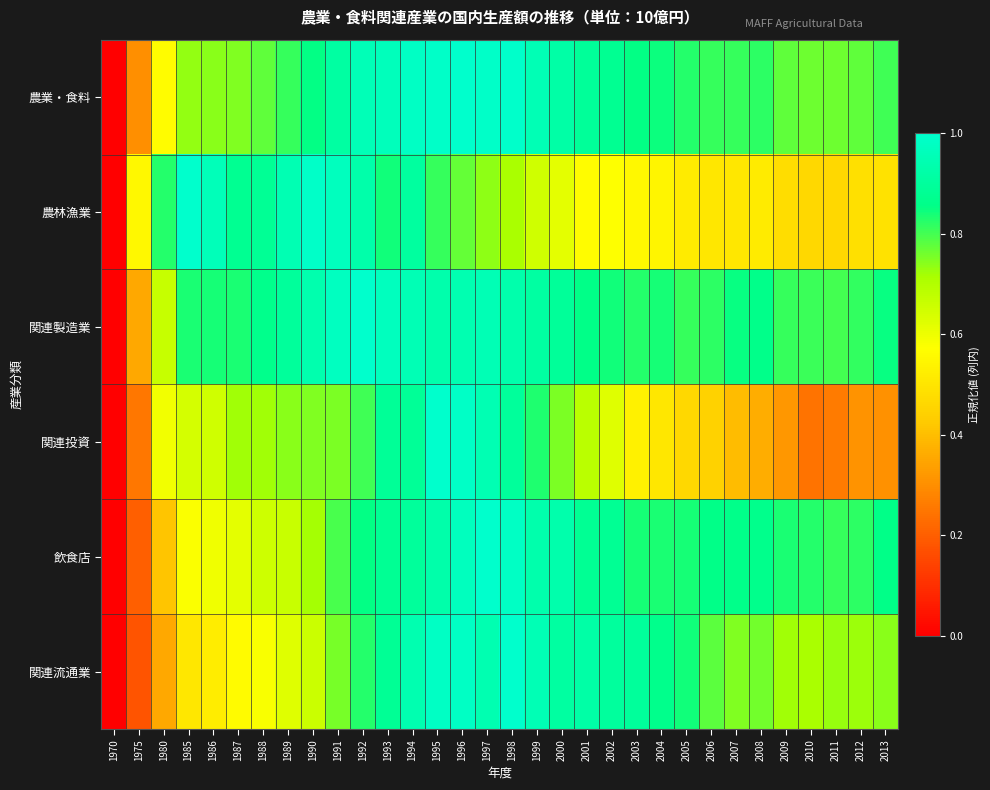

At 2003, list the series in order from smallest to largest.

関連投資, 農林漁業, 関連製造業, 飲食店, 農業・食料, 関連流通業